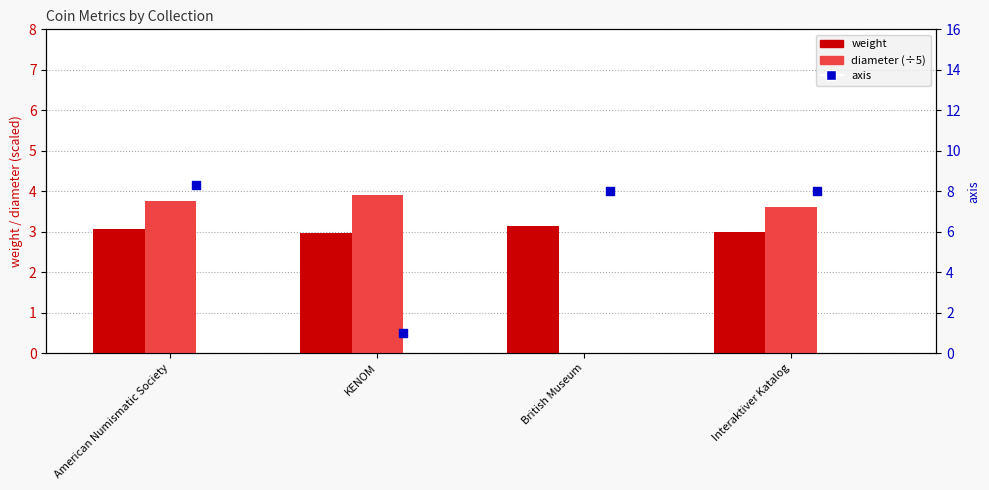

Which series contains the lowest Y value?

diameter